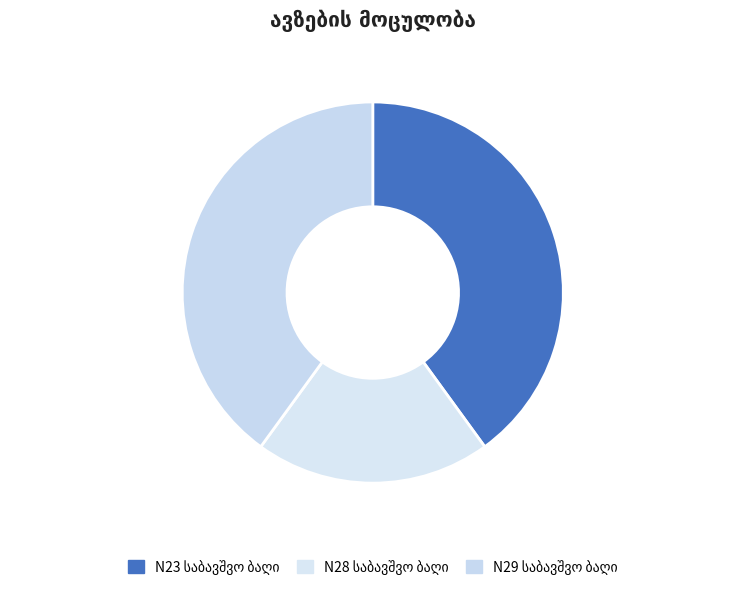

Count the number of slices in the pie.

3